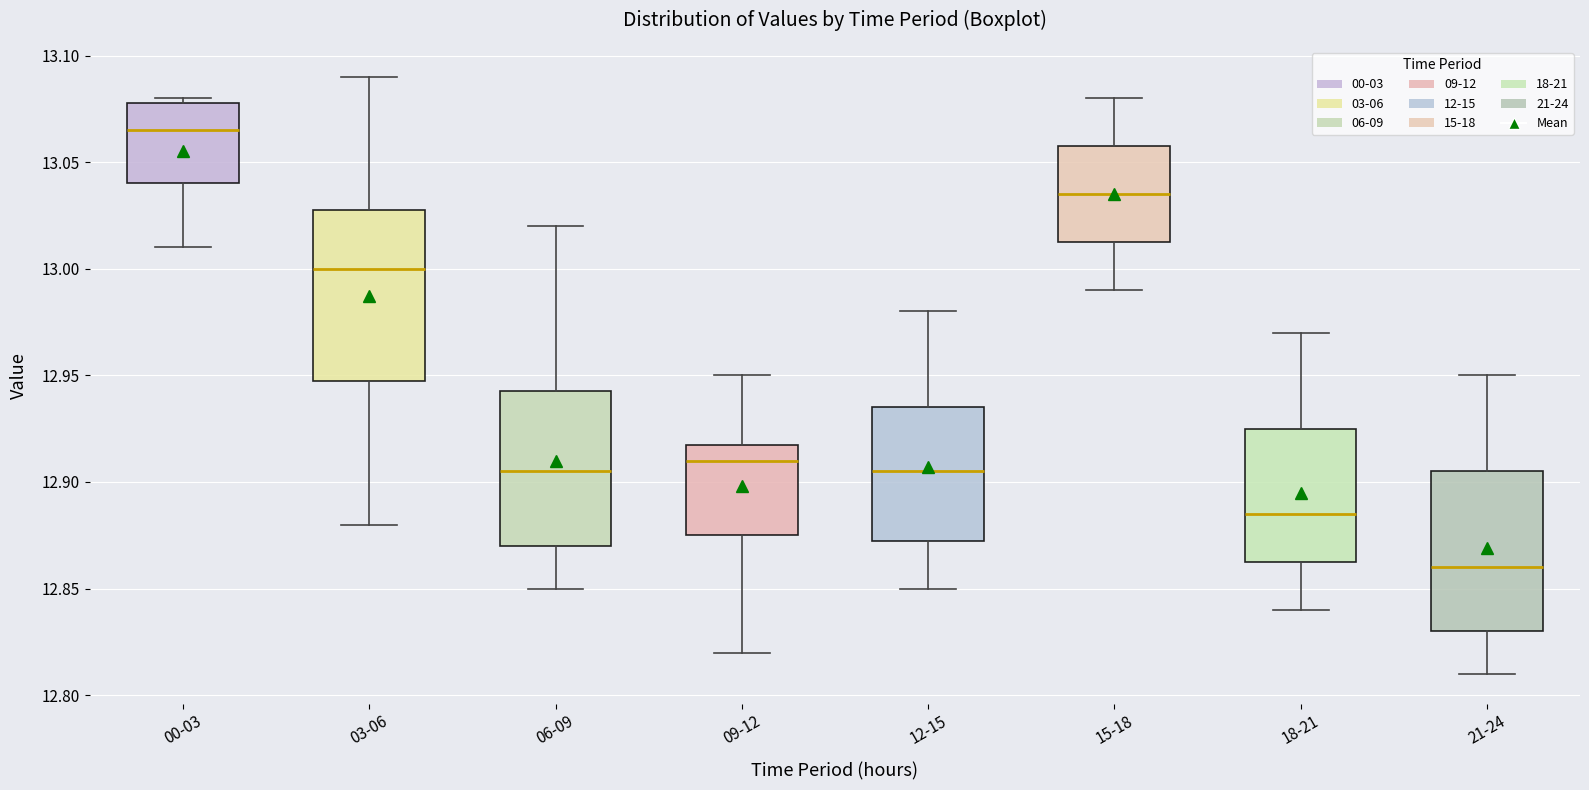

Reading left to right, transcribe this box plot: for each box, give where its median line is, the range the box spans, and where its two whiskers end, as read against the y-axis. The values are not printed on the chart, so give them approximately, as read against the axis.

00-03: median 13.065, box 13.040 to 13.080, whiskers 13.010 to 13.080 (just above the box's upper edge)
03-06: median 13.000, box 12.950 to 13.030, whiskers 12.880 to 13.090
06-09: median 12.905, box 12.870 to 12.945, whiskers 12.850 to 13.020
09-12: median 12.910, box 12.875 to 12.920, whiskers 12.820 to 12.950
12-15: median 12.905, box 12.875 to 12.935, whiskers 12.850 to 12.980
15-18: median 13.035, box 13.015 to 13.060, whiskers 12.990 to 13.080
18-21: median 12.885, box 12.865 to 12.925, whiskers 12.840 to 12.970
21-24: median 12.860, box 12.830 to 12.905, whiskers 12.810 to 12.950